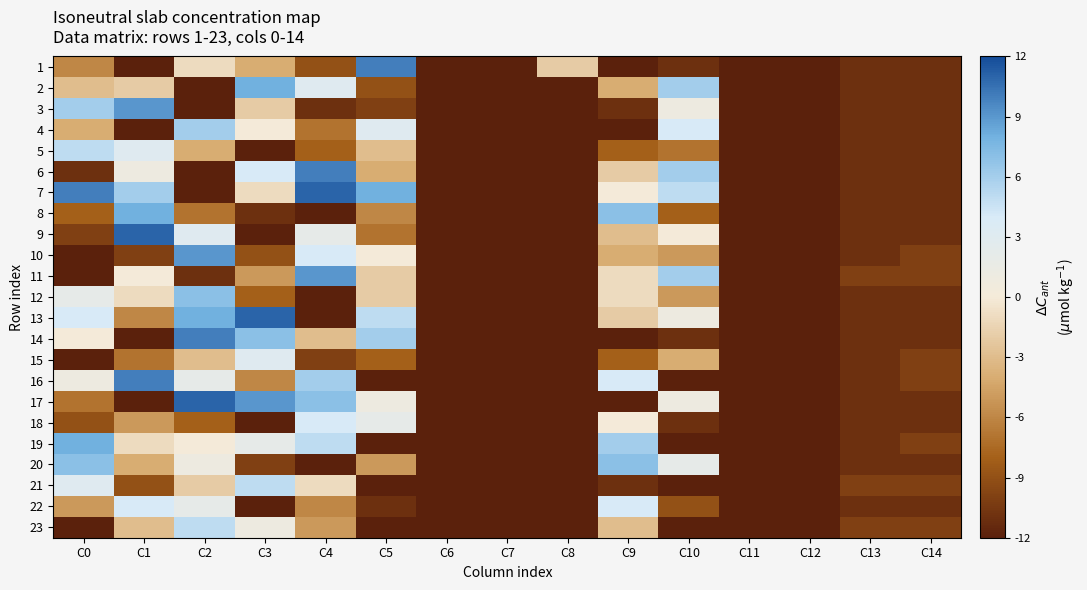

Reading left to right, extract all data points from this chart.

1: C0=-6	C1=-12	C2=-1	C3=-4	C4=-9	C5=10	C6=-12	C7=-12	C8=-2	C9=-12	C10=-11	C11=-12	C12=-12	C13=-11	C14=-11
2: C0=-3	C1=-2	C2=-12	C3=8	C4=3	C5=-9	C6=-12	C7=-12	C8=-12	C9=-4	C10=6	C11=-12	C12=-12	C13=-11	C14=-11
3: C0=6	C1=9	C2=-12	C3=-2	C4=-11	C5=-10	C6=-12	C7=-12	C8=-12	C9=-11	C10=1	C11=-12	C12=-12	C13=-11	C14=-11
4: C0=-4	C1=-12	C2=6	C3=0	C4=-7	C5=3	C6=-12	C7=-12	C8=-12	C9=-12	C10=4	C11=-12	C12=-12	C13=-11	C14=-11
5: C0=5	C1=3	C2=-4	C3=-12	C4=-8	C5=-3	C6=-12	C7=-12	C8=-12	C9=-8	C10=-7	C11=-12	C12=-12	C13=-11	C14=-11
6: C0=-11	C1=1	C2=-12	C3=4	C4=10	C5=-4	C6=-12	C7=-12	C8=-12	C9=-2	C10=6	C11=-12	C12=-12	C13=-11	C14=-11
7: C0=10	C1=6	C2=-12	C3=-1	C4=11	C5=8	C6=-12	C7=-12	C8=-12	C9=0	C10=5	C11=-12	C12=-12	C13=-11	C14=-11
8: C0=-8	C1=8	C2=-7	C3=-11	C4=-12	C5=-6	C6=-12	C7=-12	C8=-12	C9=7	C10=-8	C11=-12	C12=-12	C13=-11	C14=-11
9: C0=-10	C1=11	C2=3	C3=-12	C4=2	C5=-7	C6=-12	C7=-12	C8=-12	C9=-3	C10=0	C11=-12	C12=-12	C13=-11	C14=-11
10: C0=-12	C1=-10	C2=9	C3=-9	C4=4	C5=0	C6=-12	C7=-12	C8=-12	C9=-4	C10=-5	C11=-12	C12=-12	C13=-11	C14=-10
11: C0=-12	C1=0	C2=-11	C3=-5	C4=9	C5=-2	C6=-12	C7=-12	C8=-12	C9=-1	C10=6	C11=-12	C12=-12	C13=-10	C14=-10
12: C0=2	C1=-1	C2=7	C3=-8	C4=-12	C5=-2	C6=-12	C7=-12	C8=-12	C9=-1	C10=-5	C11=-12	C12=-12	C13=-11	C14=-11
13: C0=4	C1=-6	C2=8	C3=11	C4=-12	C5=5	C6=-12	C7=-12	C8=-12	C9=-2	C10=1	C11=-12	C12=-12	C13=-11	C14=-11
14: C0=0	C1=-12	C2=10	C3=7	C4=-3	C5=6	C6=-12	C7=-12	C8=-12	C9=-12	C10=-11	C11=-12	C12=-12	C13=-11	C14=-11
15: C0=-12	C1=-7	C2=-3	C3=3	C4=-10	C5=-8	C6=-12	C7=-12	C8=-12	C9=-8	C10=-4	C11=-12	C12=-12	C13=-11	C14=-10
16: C0=1	C1=10	C2=2	C3=-6	C4=6	C5=-12	C6=-12	C7=-12	C8=-12	C9=4	C10=-12	C11=-12	C12=-12	C13=-11	C14=-10
17: C0=-7	C1=-12	C2=11	C3=9	C4=7	C5=1	C6=-12	C7=-12	C8=-12	C9=-12	C10=1	C11=-12	C12=-12	C13=-11	C14=-11
18: C0=-9	C1=-5	C2=-8	C3=-12	C4=4	C5=2	C6=-12	C7=-12	C8=-12	C9=0	C10=-11	C11=-12	C12=-12	C13=-11	C14=-11
19: C0=8	C1=-1	C2=0	C3=2	C4=5	C5=-12	C6=-12	C7=-12	C8=-12	C9=6	C10=-12	C11=-12	C12=-12	C13=-11	C14=-10
20: C0=7	C1=-4	C2=1	C3=-10	C4=-12	C5=-5	C6=-12	C7=-12	C8=-12	C9=7	C10=2	C11=-12	C12=-12	C13=-11	C14=-11
21: C0=3	C1=-9	C2=-2	C3=5	C4=-1	C5=-12	C6=-12	C7=-12	C8=-12	C9=-11	C10=-12	C11=-12	C12=-12	C13=-10	C14=-10
22: C0=-5	C1=4	C2=2	C3=-12	C4=-6	C5=-11	C6=-12	C7=-12	C8=-12	C9=4	C10=-9	C11=-12	C12=-12	C13=-11	C14=-11
23: C0=-12	C1=-3	C2=5	C3=1	C4=-5	C5=-12	C6=-12	C7=-12	C8=-12	C9=-3	C10=-12	C11=-12	C12=-12	C13=-10	C14=-10